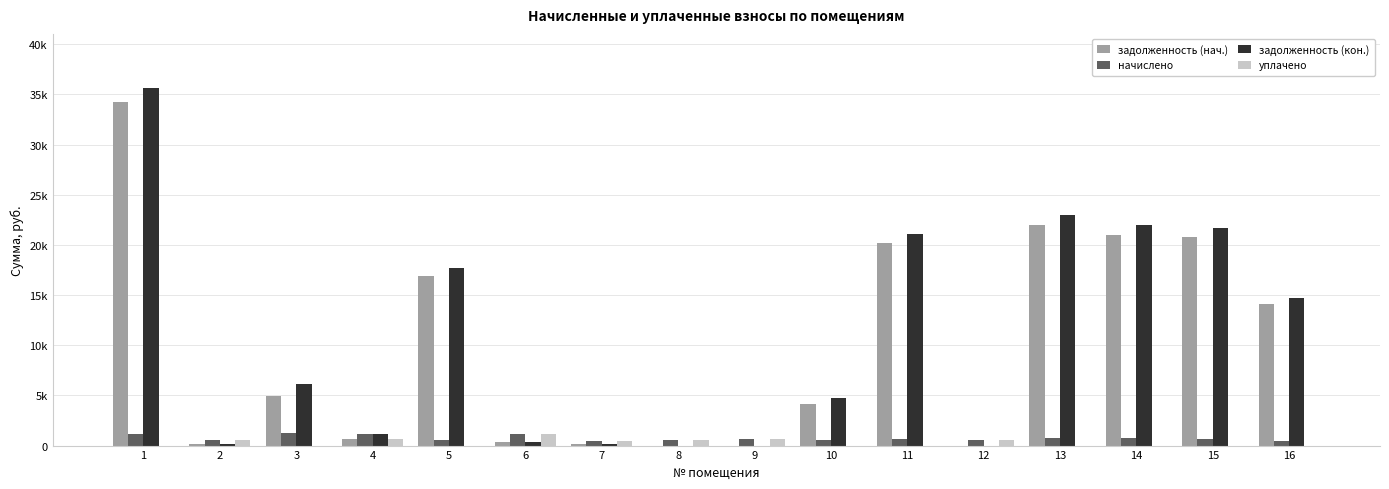

What is the value of the задолженность (нач.) bar at the 4th from the left?

701.9